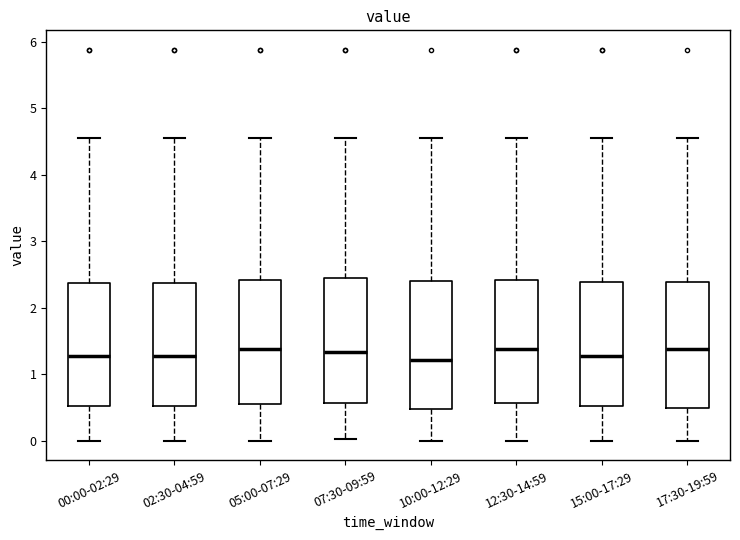

Reading left to right, transcribe this box plot: for each box, give where its median line is, the range the box spans, and where its two whiskers end, as read against the y-axis. The values are not printed on the chart, so give them approximately, as read against the axis.

00:00-02:29: median 1.3, box 0.5 to 2.4, whiskers 0.0 to 4.6
02:30-04:59: median 1.3, box 0.5 to 2.4, whiskers 0.0 to 4.6
05:00-07:29: median 1.4, box 0.6 to 2.4, whiskers 0.0 to 4.6
07:30-09:59: median 1.3, box 0.6 to 2.4, whiskers 0.0 to 4.6
10:00-12:29: median 1.2, box 0.5 to 2.4, whiskers 0.0 to 4.6
12:30-14:59: median 1.4, box 0.6 to 2.4, whiskers 0.0 to 4.6
15:00-17:29: median 1.3, box 0.5 to 2.4, whiskers 0.0 to 4.6
17:30-19:59: median 1.4, box 0.5 to 2.4, whiskers 0.0 to 4.6